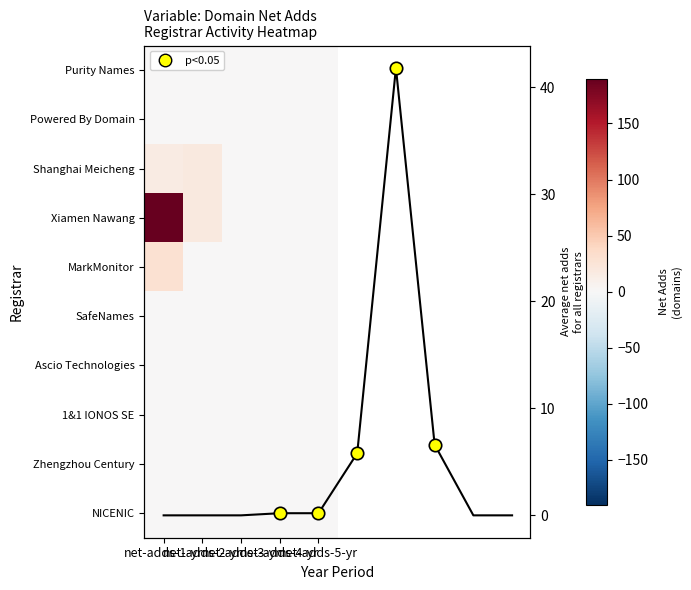

At which category does the chart reach its minimum across all series?

net-adds-1-yr